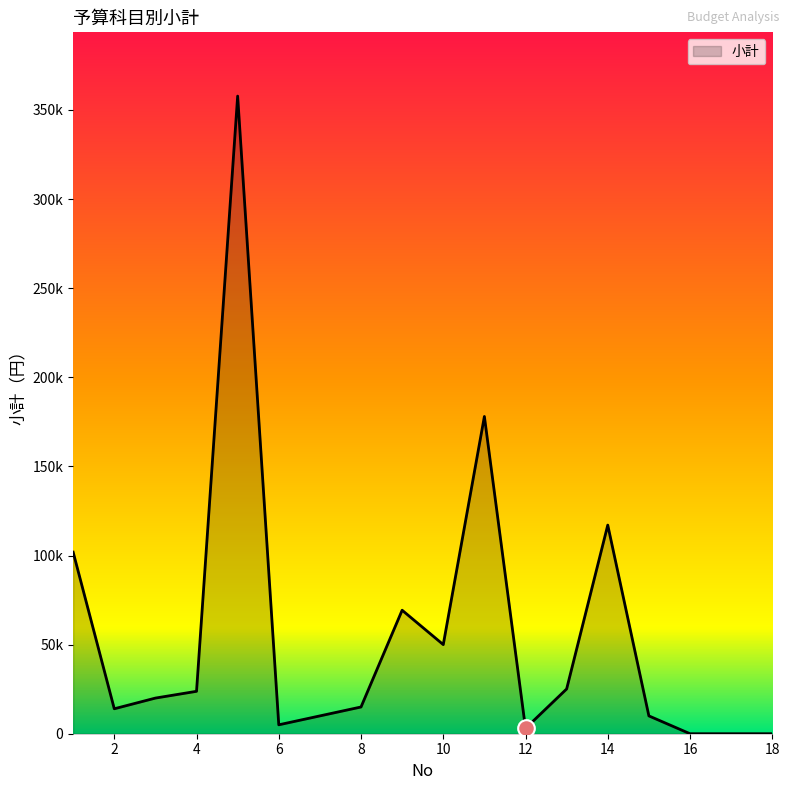

Is this an area chart (filled region under the line)?

Yes